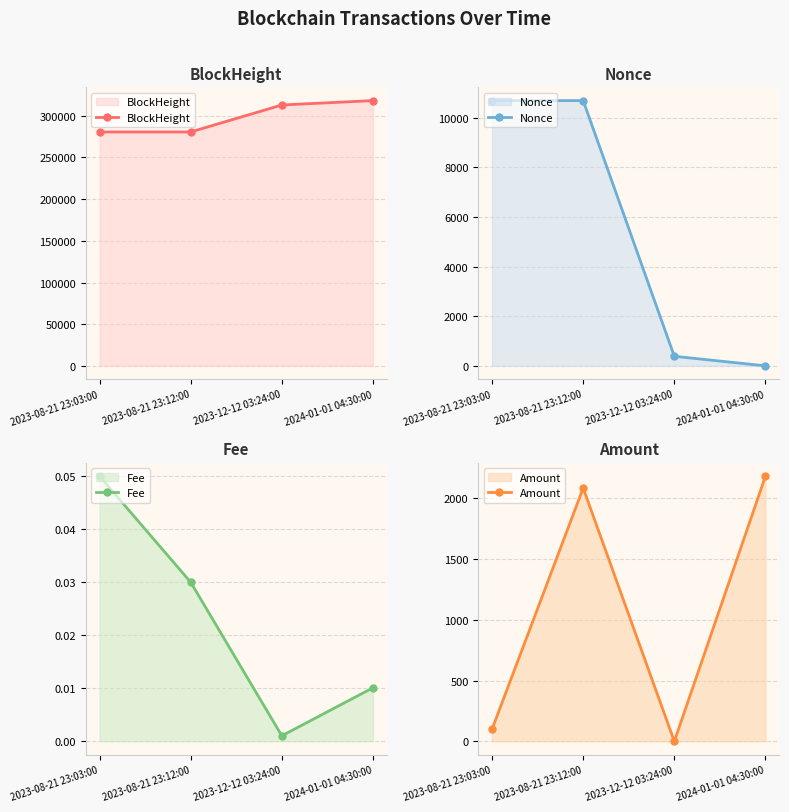

Which series has the largest range (max minus min)?

BlockHeight